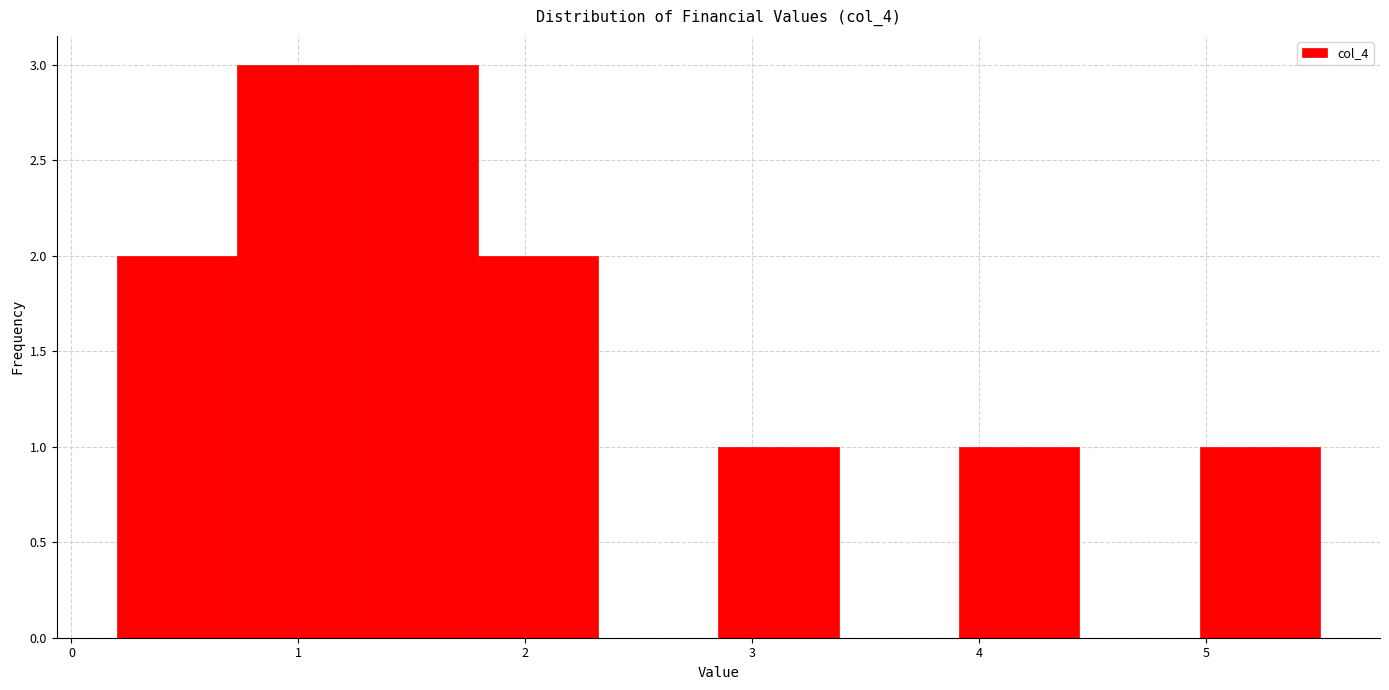

Reading left to right, list every bar in this chart as the range it spans on the x-axis followed by its height. Neither the bar edges nor the heights are printed on the chart, so give them approximately, as read against the axes.

0.20 to 0.73: 2
0.73 to 1.26: 3
1.26 to 1.79: 3
1.79 to 2.32: 2
2.32 to 2.85: 0
2.85 to 3.38: 1
3.38 to 3.91: 0
3.91 to 4.44: 1
4.44 to 4.97: 0
4.97 to 5.50: 1